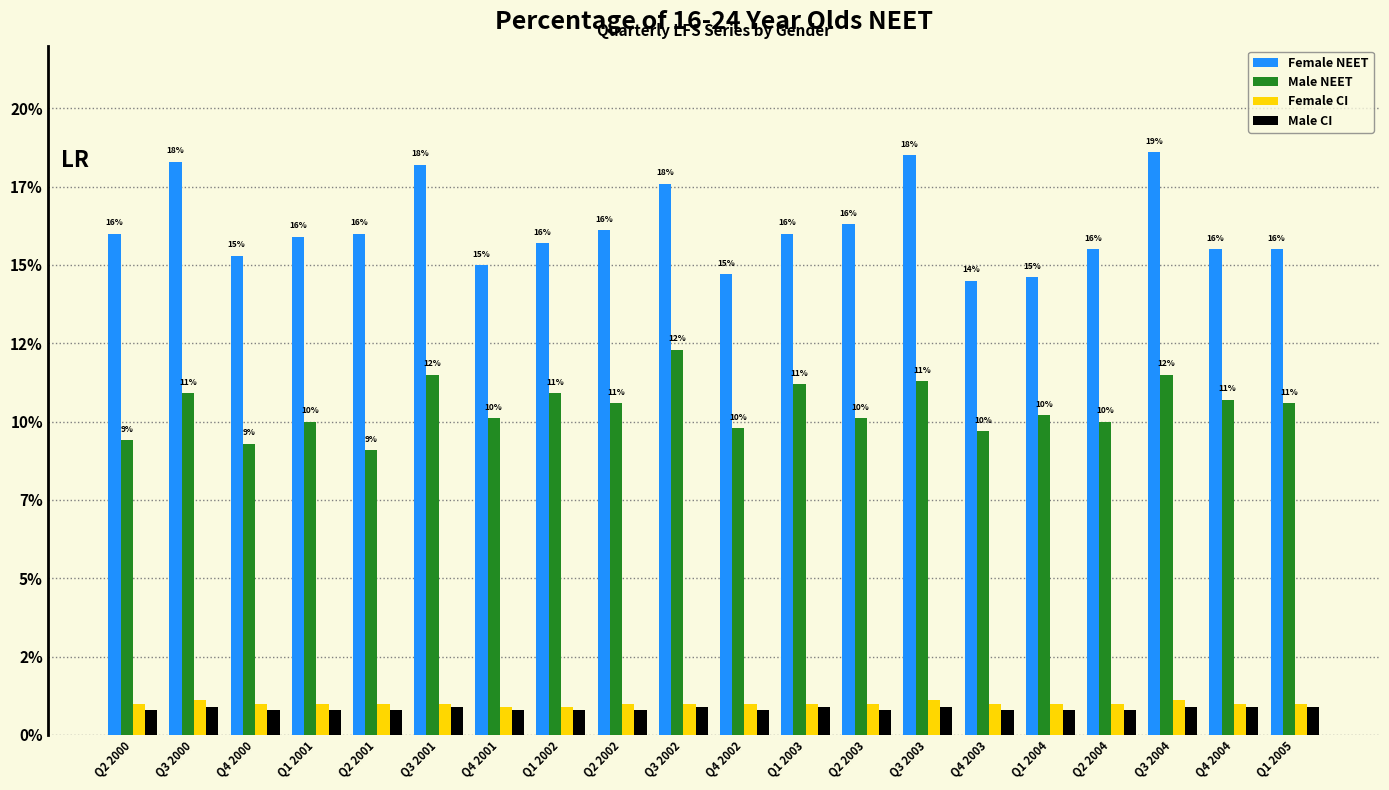

At how many categories does at least one series exceed 0?

20